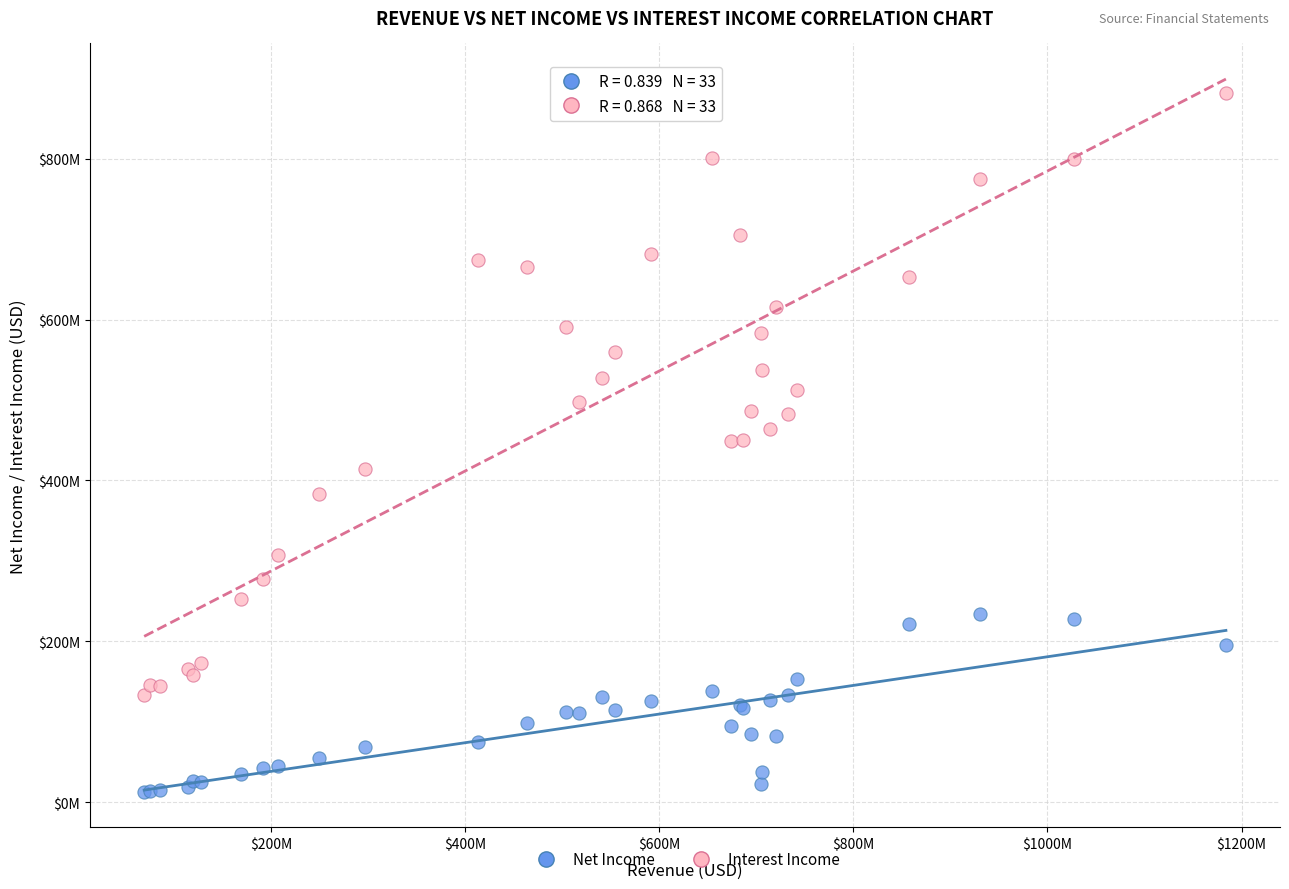

Which series contains the lowest Y value?

Net Income